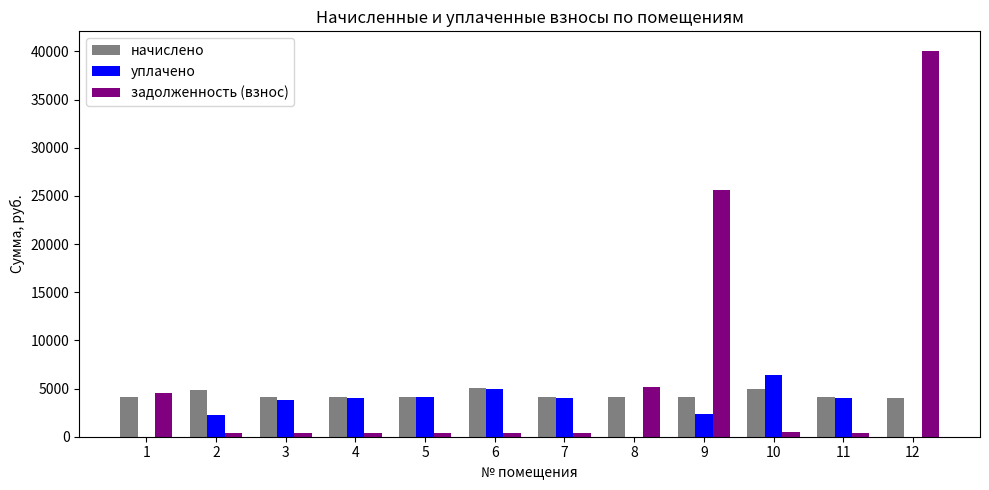

Between 11 and 12, which series saw the biggest shift?

задолженность (взнос)